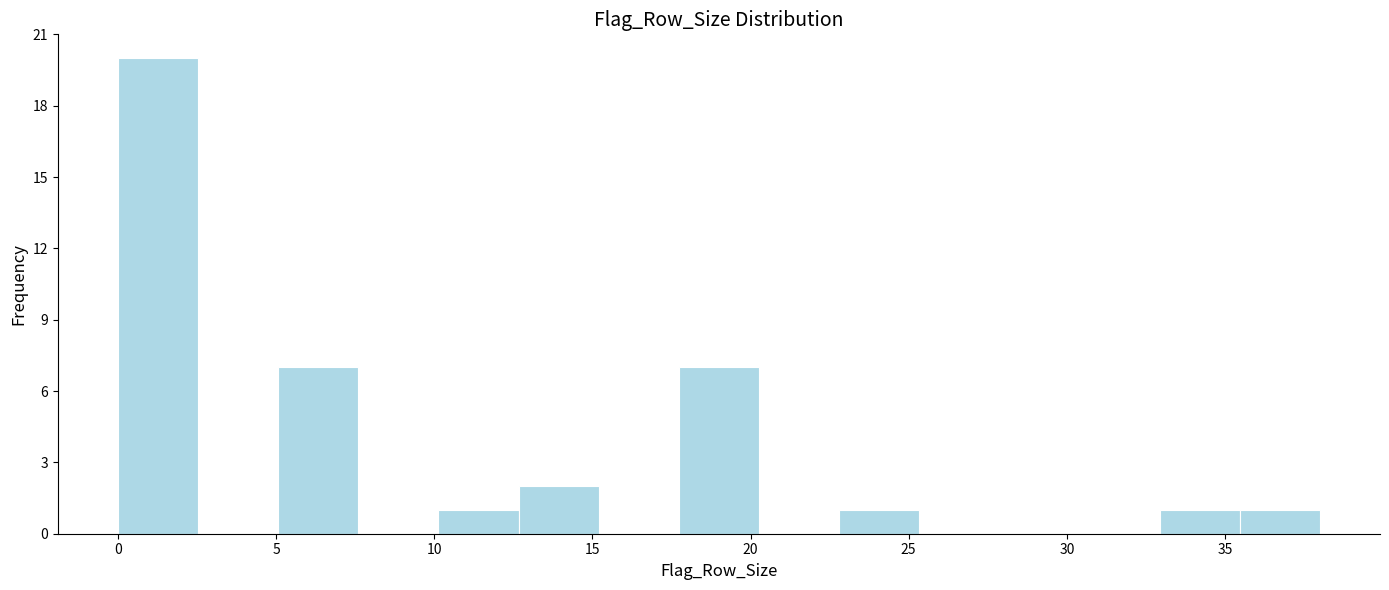

Reading left to right, transcribe this chart: for each bar, give the range it covers on the x-axis and its height. Neither the bar edges nor the heights are printed on the chart, so give them approximately, as read against the axes.

0.0 to 2.5: 20
2.5 to 5.0: 0
5.0 to 7.5: 7
7.5 to 10.0: 0
10.0 to 12.5: 1
12.5 to 15.0: 2
15.0 to 17.5: 0
17.5 to 20.5: 7
20.5 to 23.0: 0
23.0 to 25.5: 1
25.5 to 28.0: 0
28.0 to 30.5: 0
30.5 to 33.0: 0
33.0 to 35.5: 1
35.5 to 38.0: 1